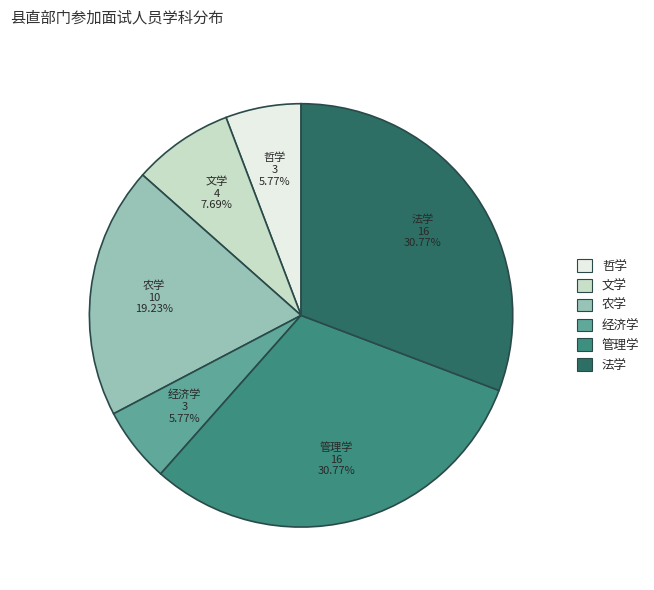

Does 文学 represent more than half of the total?

No